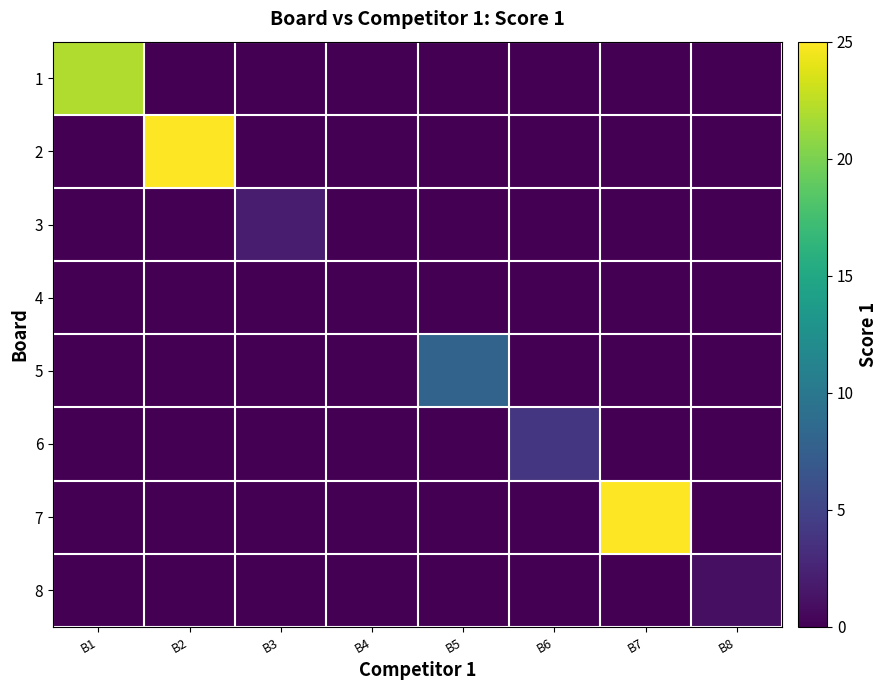

Reading right to left, transcribe all the data shown in this chart.

1: B8=0	B7=0	B6=0	B5=0	B4=0	B3=0	B2=0	B1=22
2: B8=0	B7=0	B6=0	B5=0	B4=0	B3=0	B2=25	B1=0
3: B8=0	B7=0	B6=0	B5=0	B4=0	B3=2	B2=0	B1=0
4: B8=0	B7=0	B6=0	B5=0	B4=0	B3=0	B2=0	B1=0
5: B8=0	B7=0	B6=0	B5=8	B4=0	B3=0	B2=0	B1=0
6: B8=0	B7=0	B6=4	B5=0	B4=0	B3=0	B2=0	B1=0
7: B8=0	B7=25	B6=0	B5=0	B4=0	B3=0	B2=0	B1=0
8: B8=1	B7=0	B6=0	B5=0	B4=0	B3=0	B2=0	B1=0